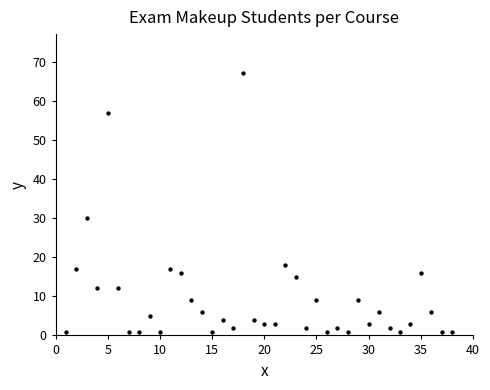

What is the range of X values (max minus min)?

37